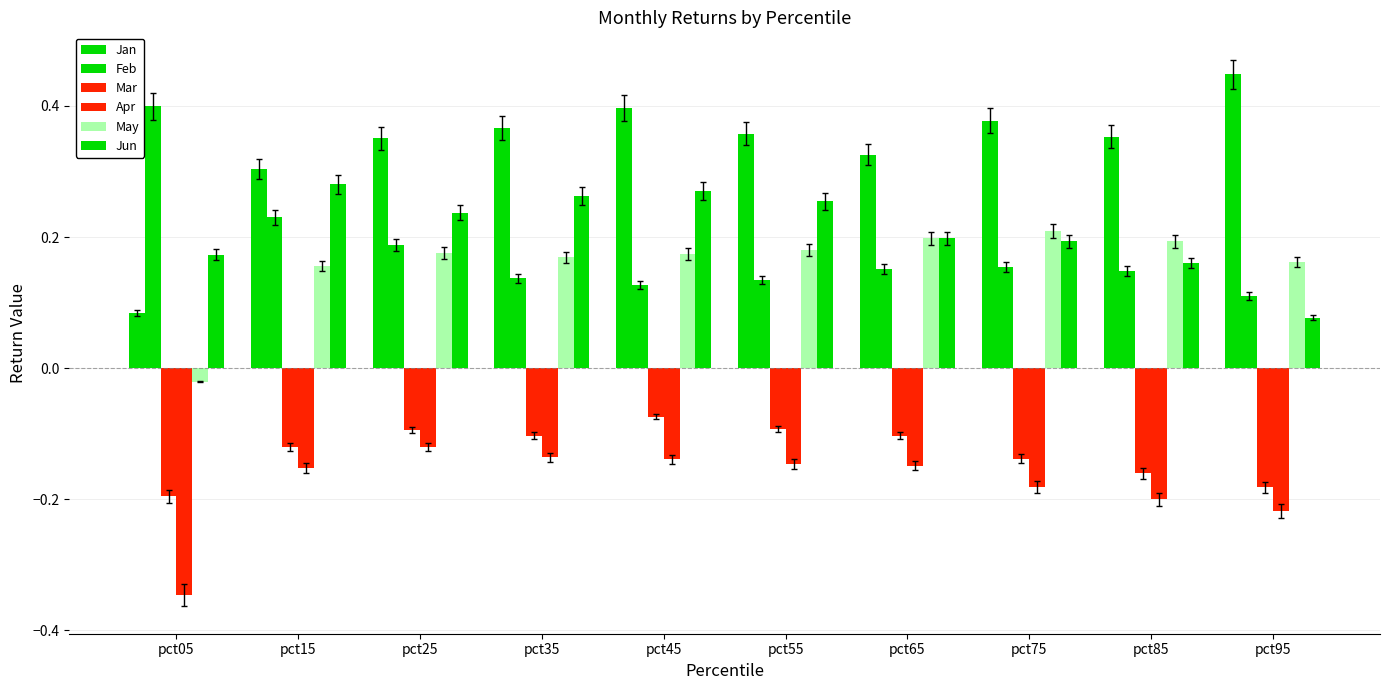

At which label is Feb closest to 0?

pct95